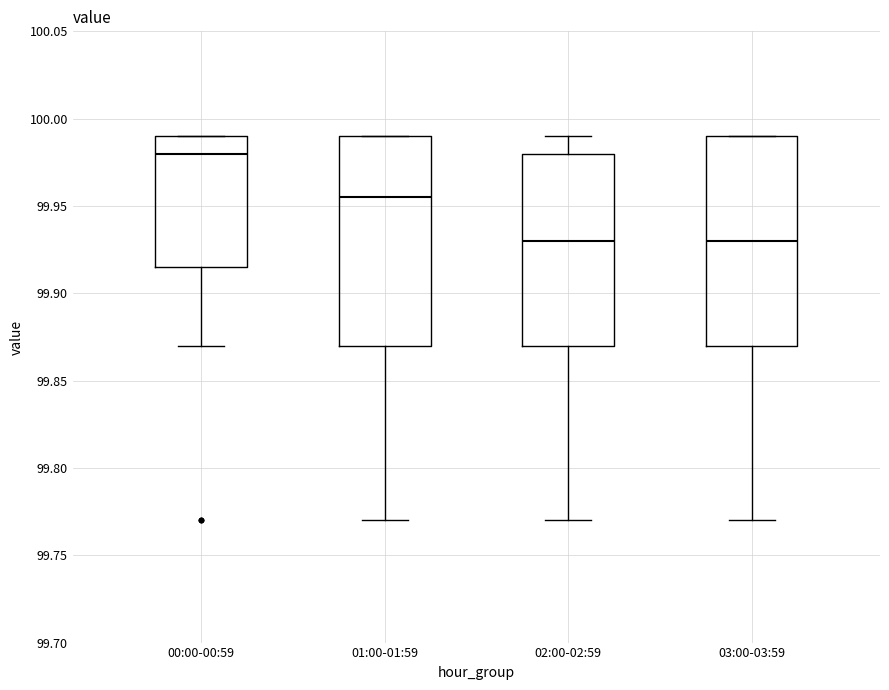

Where is the lower edge of the box for 03:00-03:59 on the y-axis? The values are not printed on the chart, so give them approximately, as read against the axis.

99.870